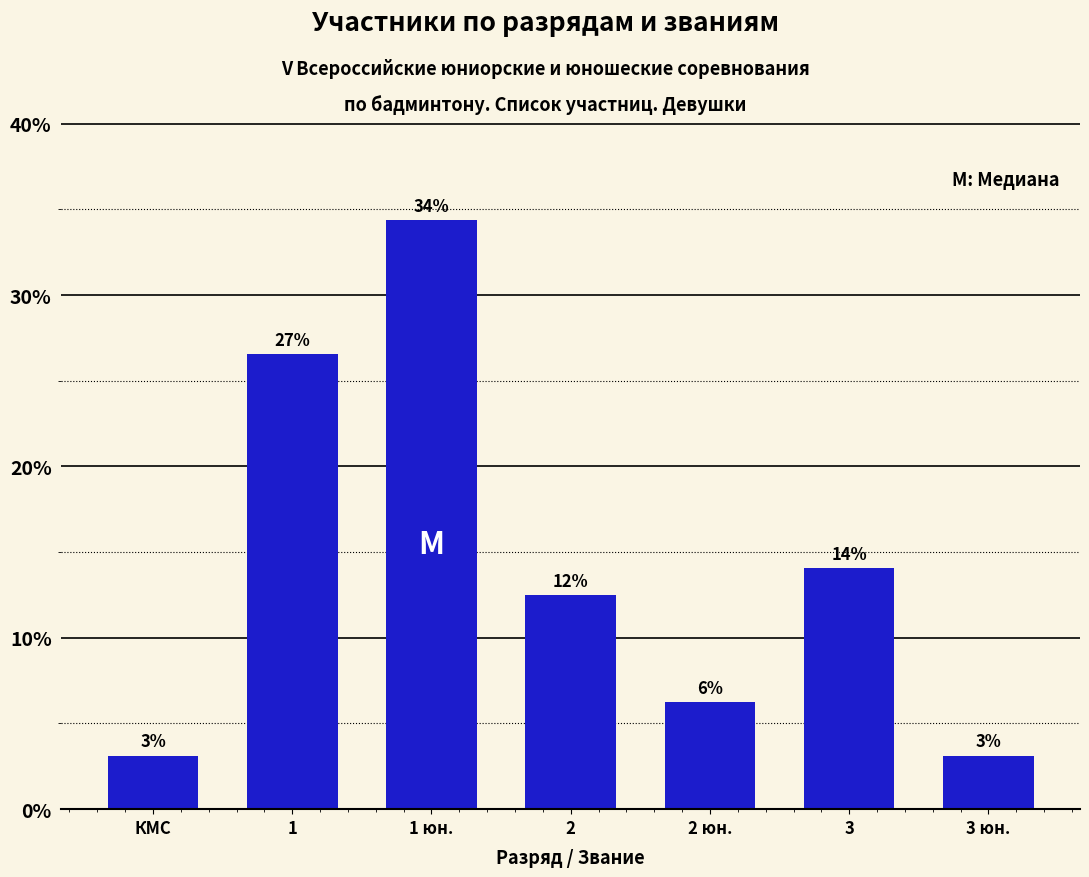

The chart shows a value of 8.4 at 2. True or false?

False